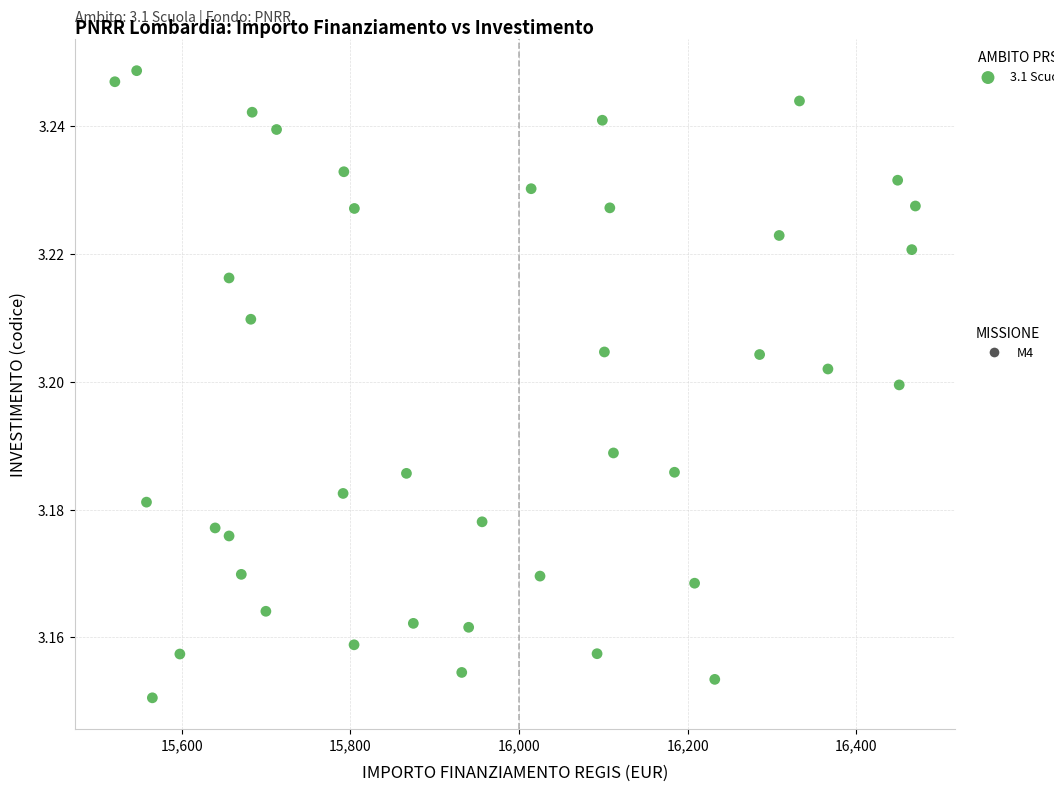

What is the range of X values (max minus min)?

949.3